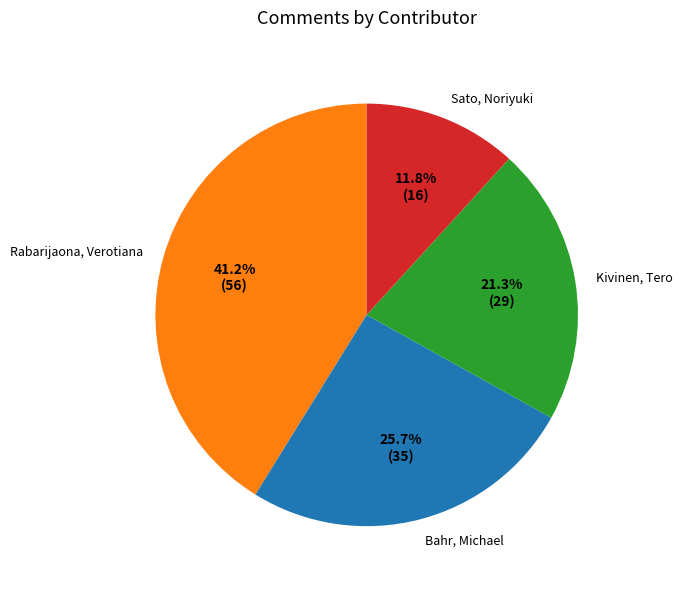

Is there any slice that represents more than half of the pie?

No